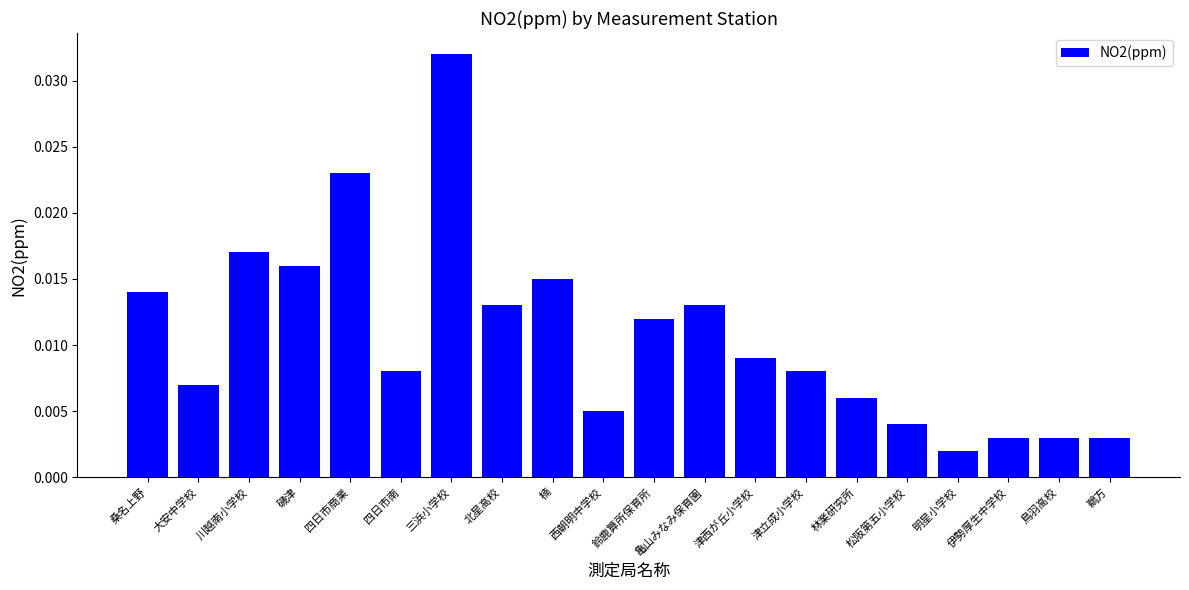

Which has a higher value, 桑名上野 or 西朝明中学校?

桑名上野